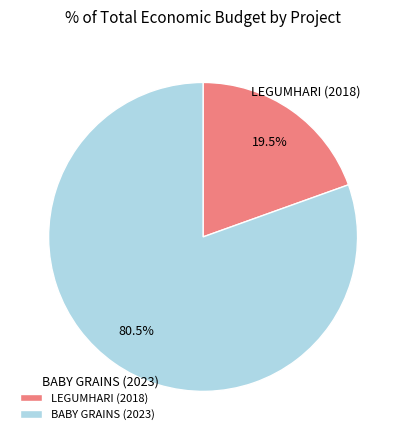

How many slices are in this pie chart?

2